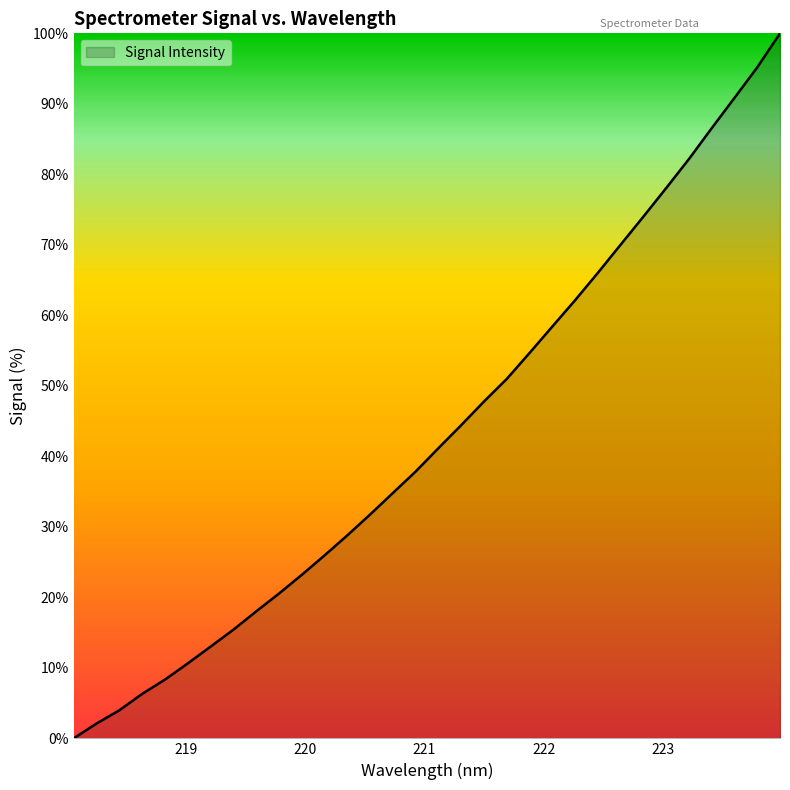

How many lines are shown in the chart?

1